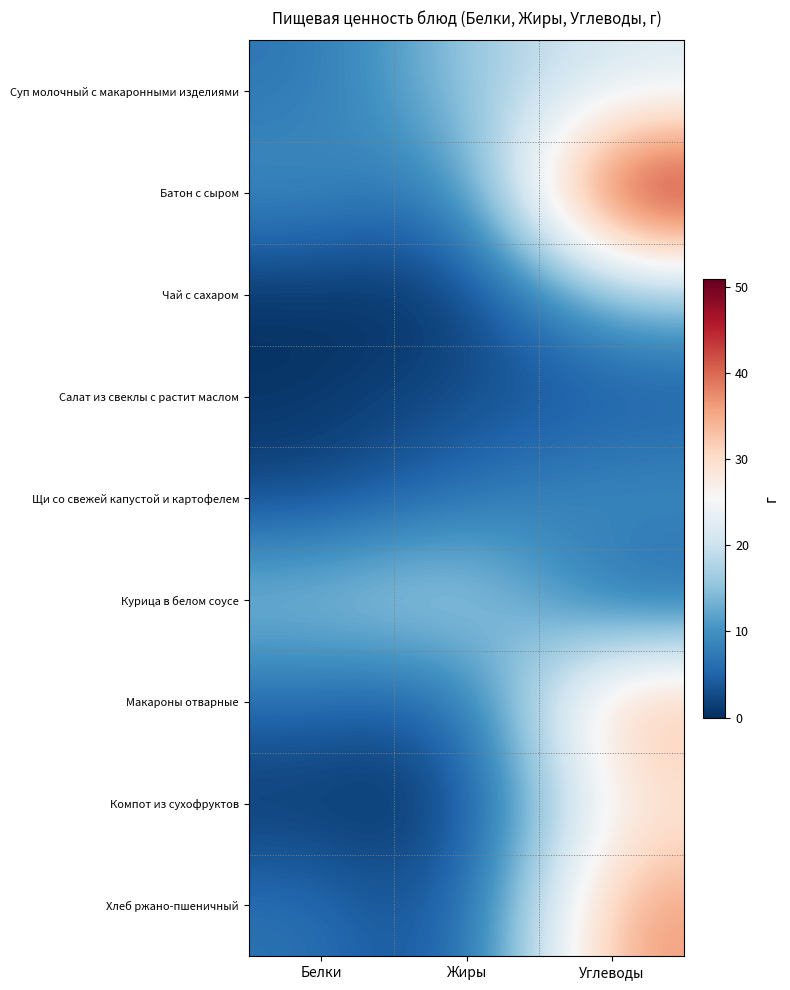

At Белки, list the series in order from largest to smallest.

Курица в белом соусе, Батон с сыром, Хлеб ржано-пшеничный, Суп молочный с макаронными изделиями, Макароны отварные, Щи со свежей капустой и картофелем, Компот из сухофруктов, Салат из свеклы с растит маслом, Чай с сахаром